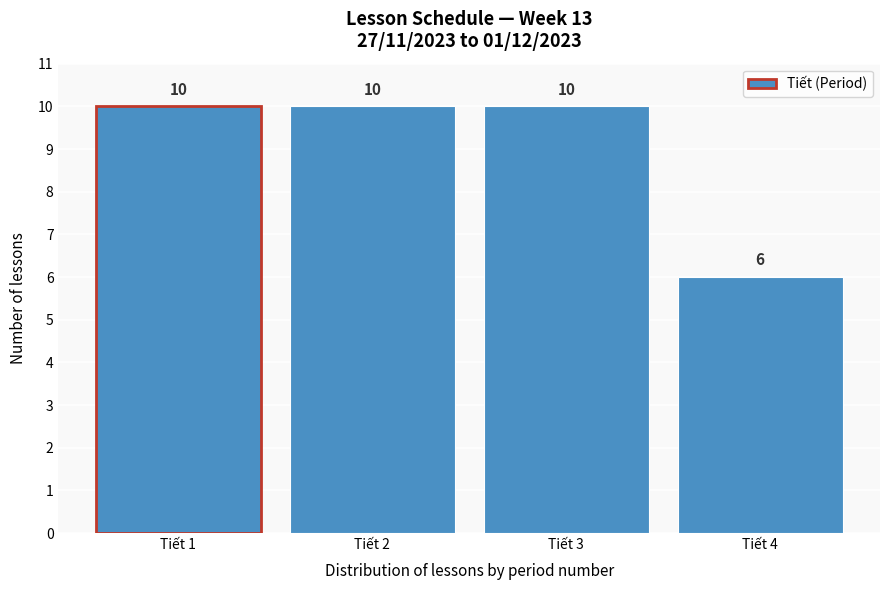

Reading left to right, what are all the values shown in this chart?

10	10	10	6